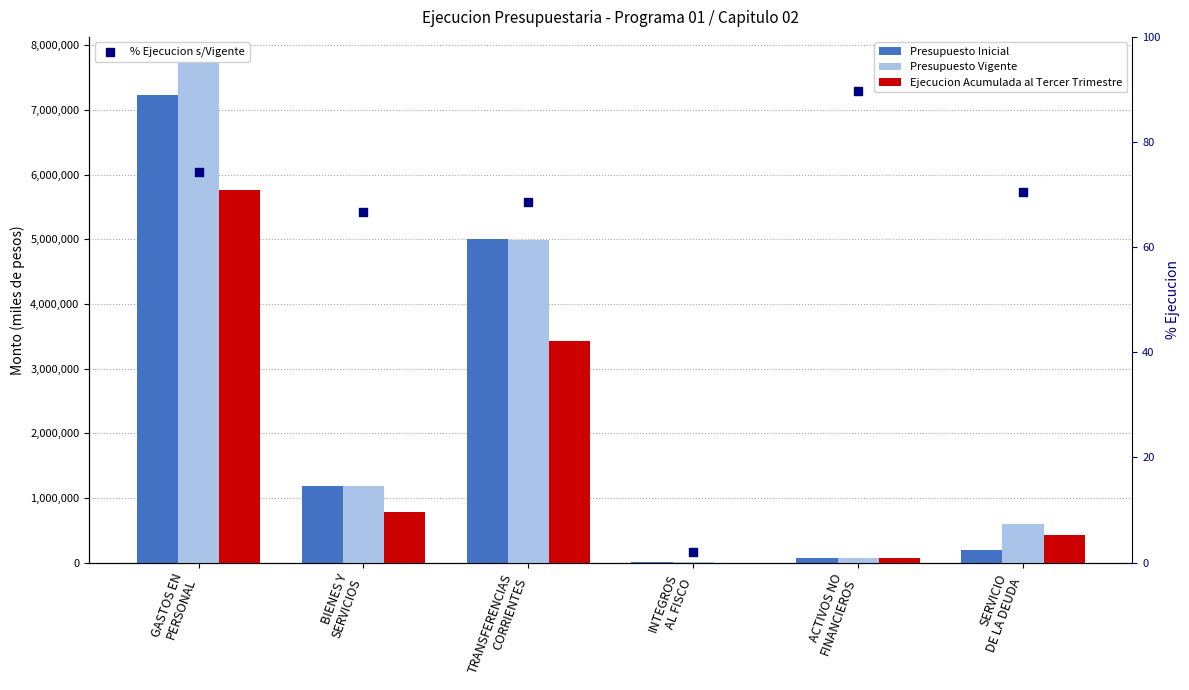

At which category is the sum across all series the highest?

GASTOS EN
PERSONAL